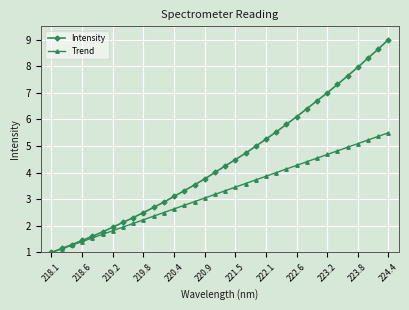

Which series has the largest total across all categories?

Intensity